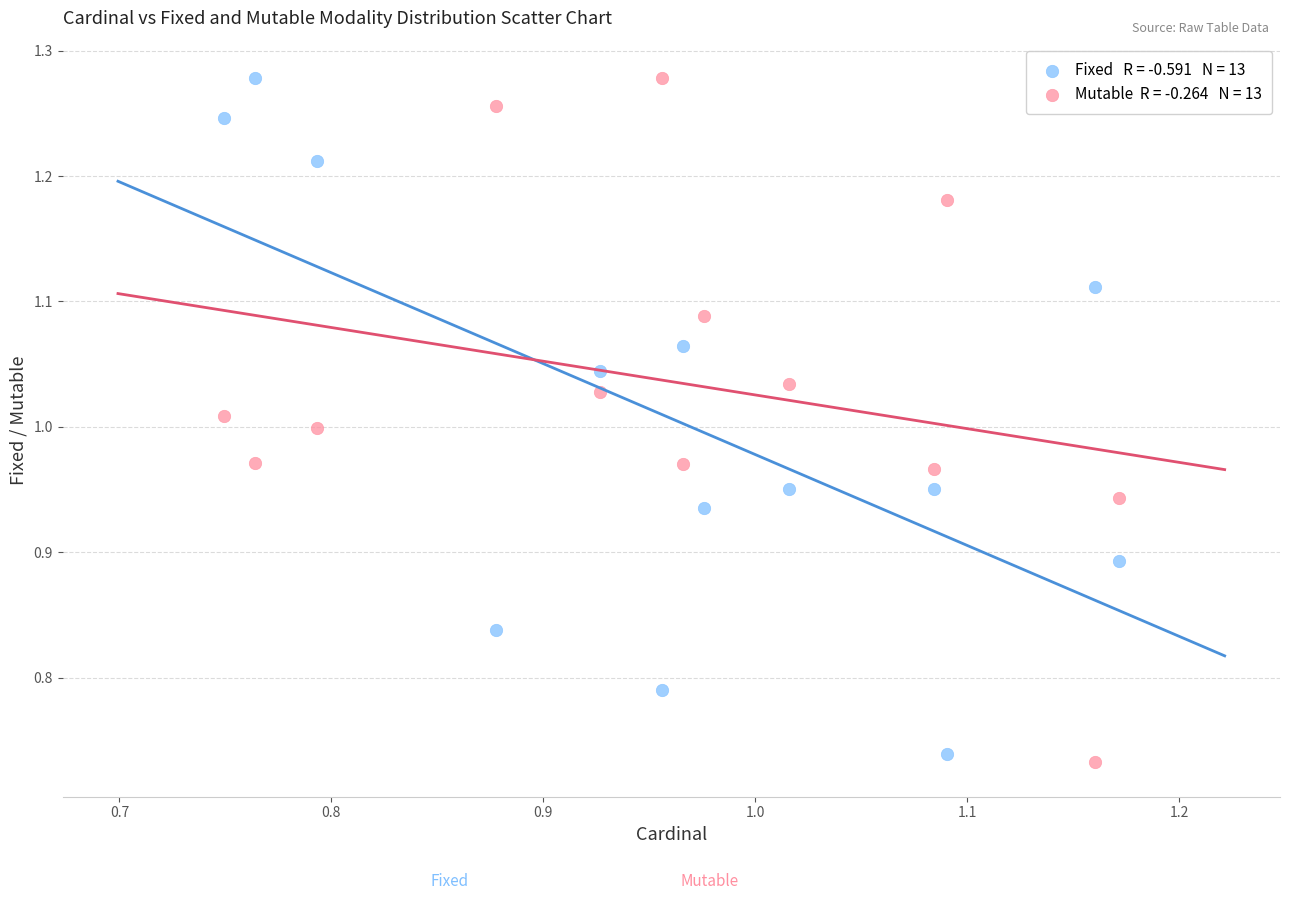

Across all data points, what is the range of X values (max minus min)?

0.4